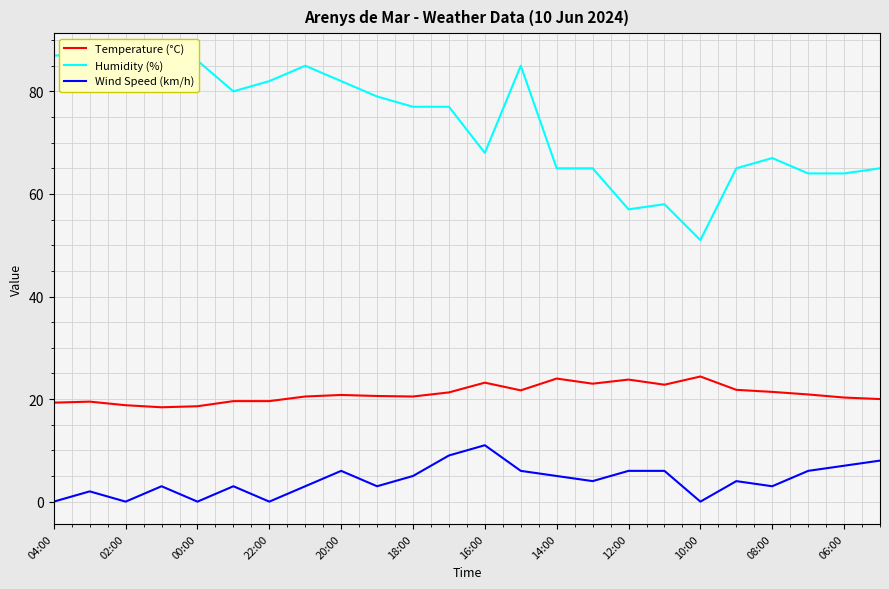

True or false: Temperature (°C) and Wind Speed (km/h) intersect in this chart.

False